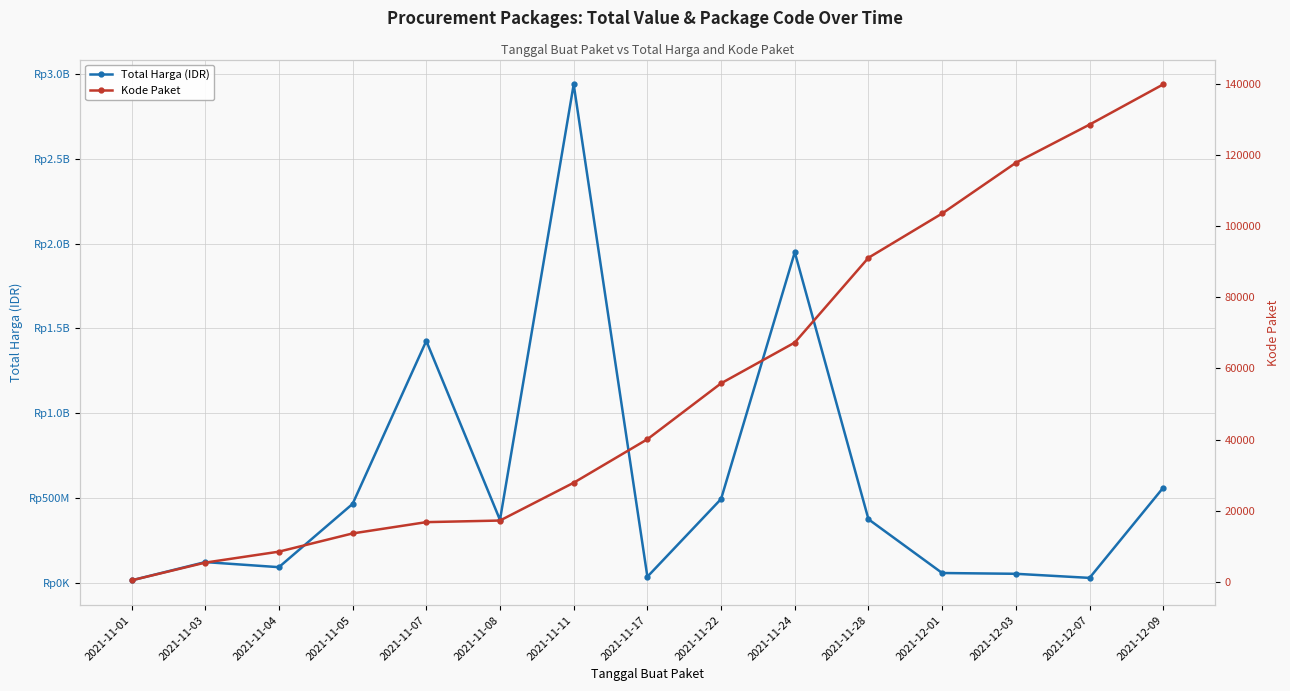

At how many categories does at least one series exceed 539124552?

4